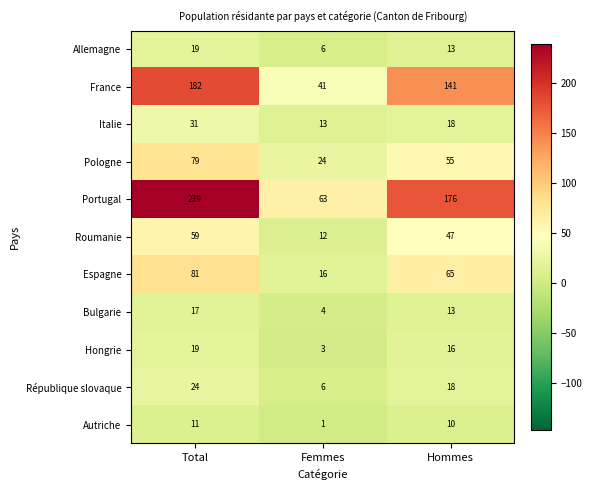

Which series has the largest total across all categories?

Portugal